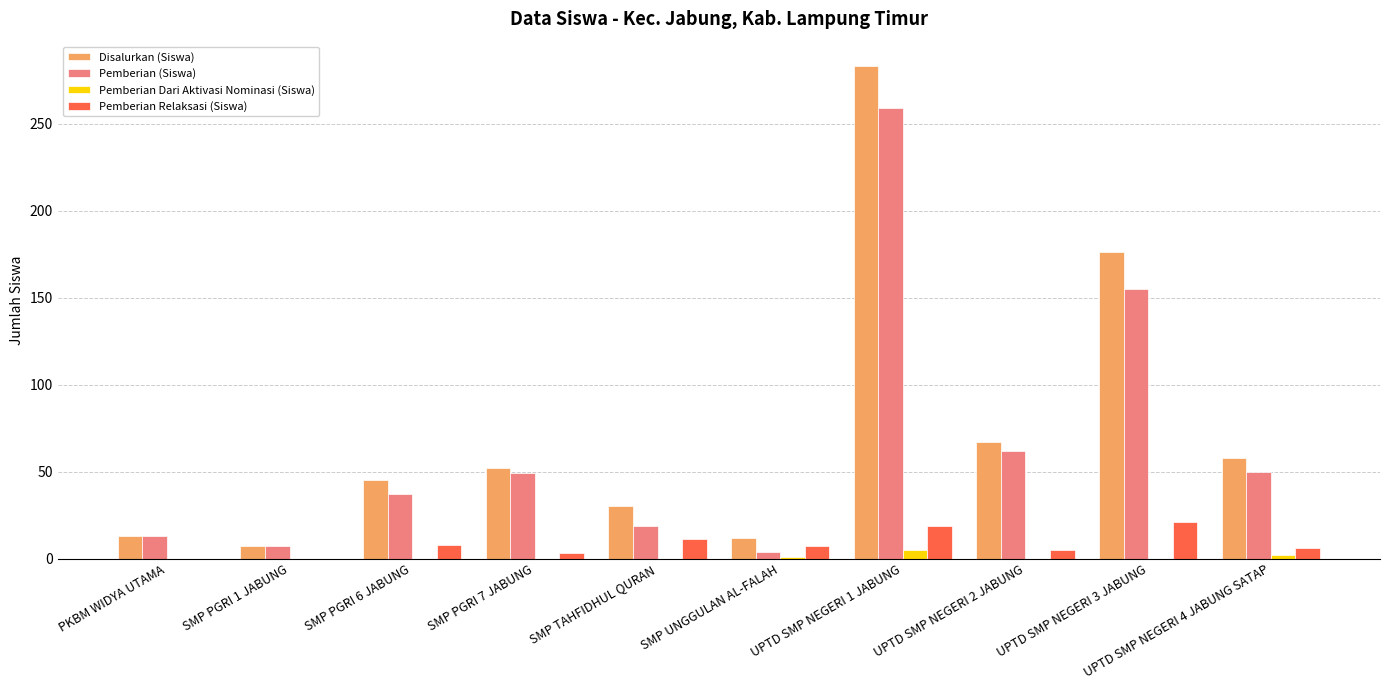

What is the sum of all Pemberian Dari Aktivasi Nominasi (Siswa) values?

8